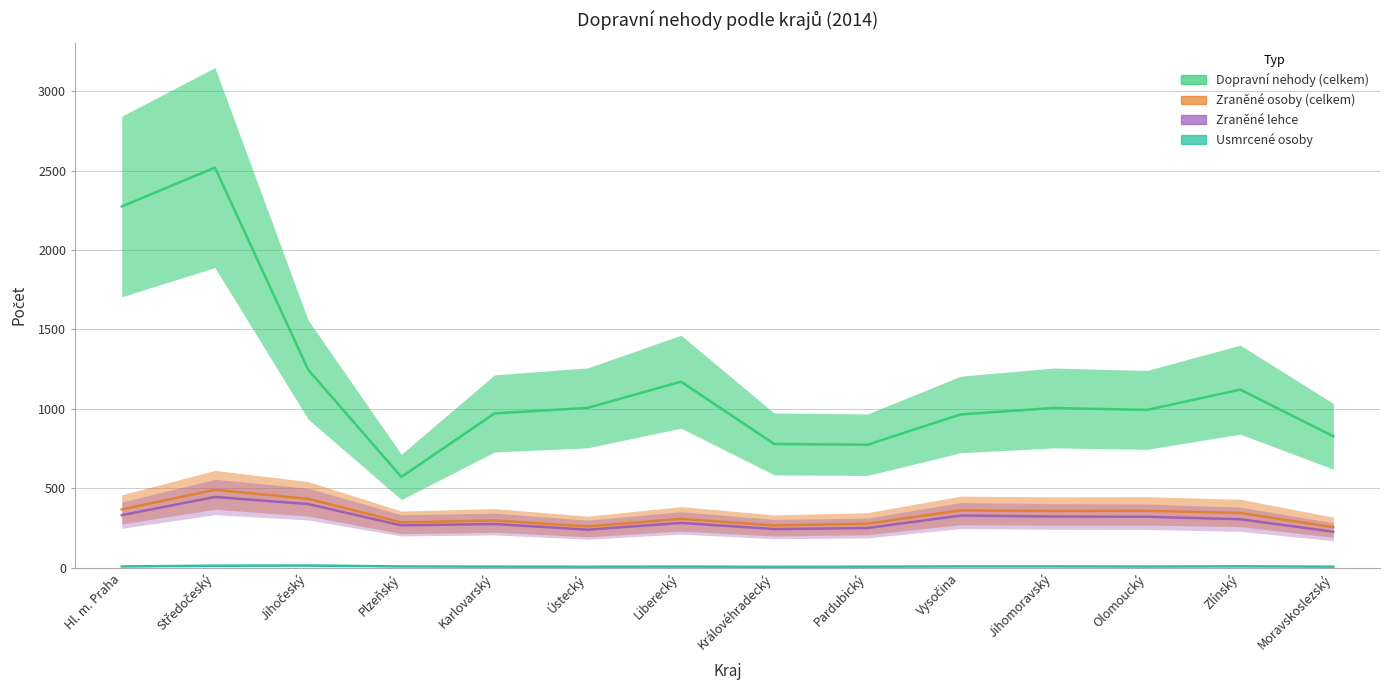

True or false: Zraněné osoby (celkem) and Dopravní nehody (celkem) intersect in this chart.

False